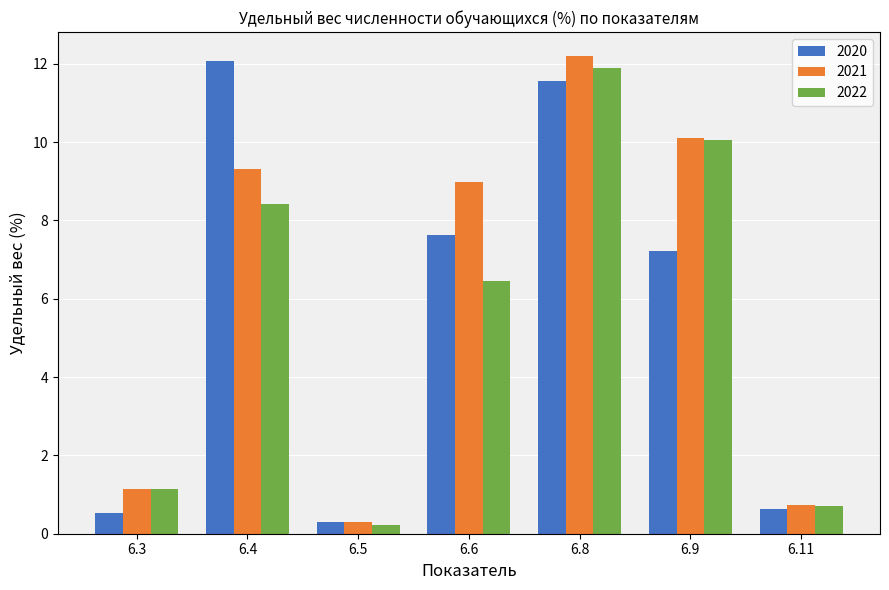

At which category is the sum across all series the highest?

6.8